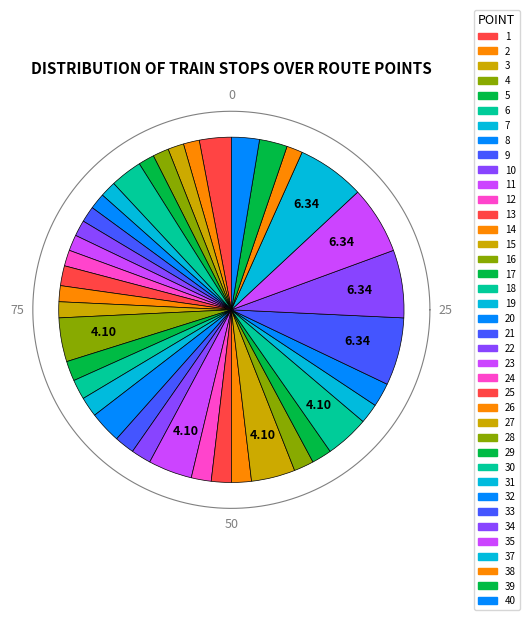

What is the change in value from 6 to 33?

+9